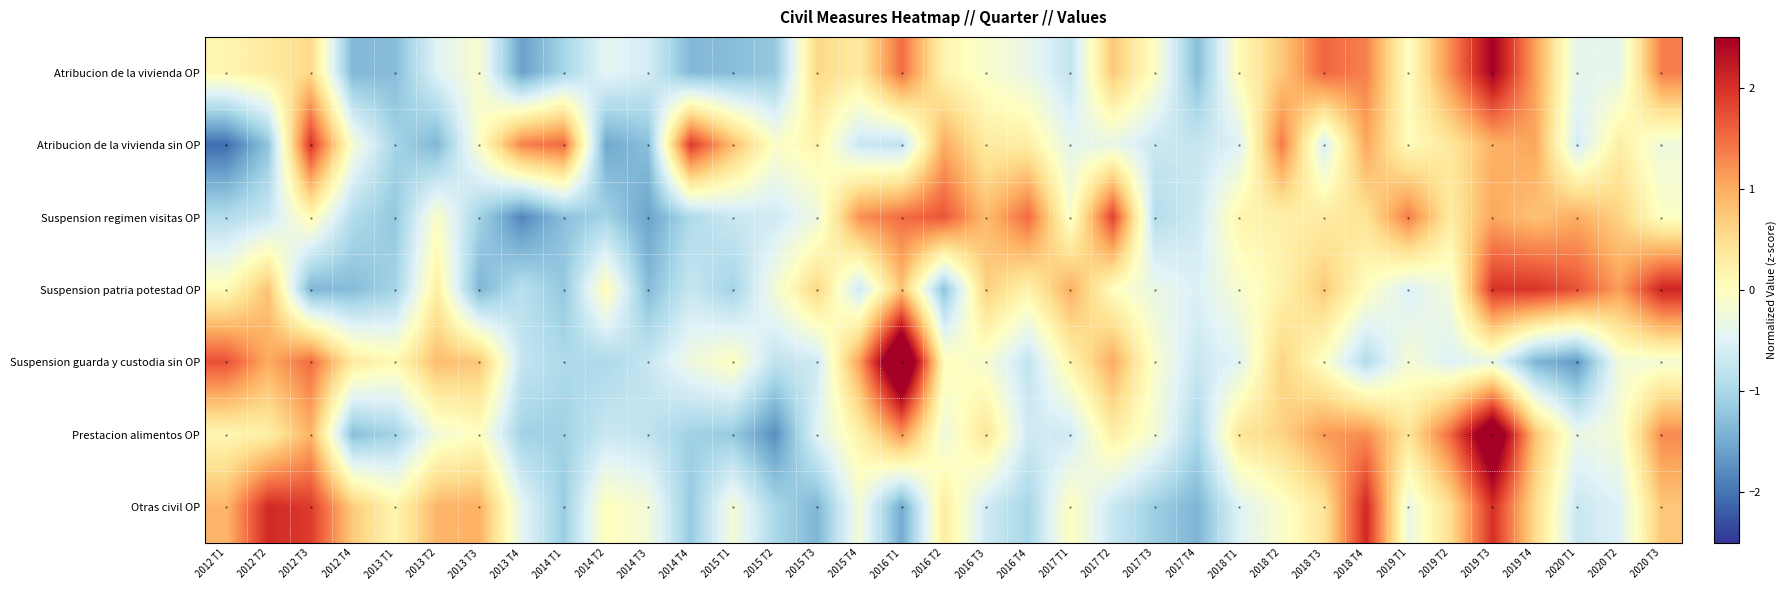

Reading left to right, extract all data points from this chart.

Atribucion de la vivienda OP: 2012 T1=0.2	2012 T2=0.3	2012 T3=0.6	2012 T4=-1.4	2013 T1=-1.3	2013 T2=-0.5	2013 T3=-0.1	2013 T4=-1.6	2014 T1=-1.0	2014 T2=-0.4	2014 T3=-0.6	2014 T4=-1.4	2015 T1=-1.3	2015 T2=-1.2	2015 T3=0.6	2015 T4=0.3	2016 T1=1.5	2016 T2=0.2	2016 T3=-0.1	2016 T4=-0.4	2017 T1=-0.8	2017 T2=0.7	2017 T3=-0.1	2017 T4=-1.3	2018 T1=0.1	2018 T2=0.7	2018 T3=1.6	2018 T4=1.3	2019 T1=-0.0	2019 T2=1.3	2019 T3=2.5	2019 T4=1.1	2020 T1=-0.4	2020 T2=-0.4	2020 T3=1.4
Atribucion de la vivienda sin OP: 2012 T1=-2.1	2012 T2=-1.2	2012 T3=2.0	2012 T4=-0.2	2013 T1=-1.0	2013 T2=-1.4	2013 T3=-0.1	2013 T4=1.3	2014 T1=1.5	2014 T2=-1.5	2014 T3=-1.3	2014 T4=1.9	2015 T1=0.9	2015 T2=-0.1	2015 T3=0.2	2015 T4=-0.7	2016 T1=-0.8	2016 T2=1.0	2016 T3=0.3	2016 T4=0.3	2017 T1=-0.4	2017 T2=-0.4	2017 T3=-0.7	2017 T4=-0.7	2018 T1=-0.5	2018 T2=1.4	2018 T3=-0.6	2018 T4=1.0	2019 T1=0.0	2019 T2=0.4	2019 T3=0.9	2019 T4=1.0	2020 T1=-0.6	2020 T2=0.3	2020 T3=-0.3
Suspension regimen visitas OP: 2012 T1=-0.9	2012 T2=-0.7	2012 T3=0.1	2012 T4=-0.9	2013 T1=-1.2	2013 T2=-0.1	2013 T3=-1.1	2013 T4=-1.8	2014 T1=-1.3	2014 T2=-1.1	2014 T3=-1.6	2014 T4=-0.9	2015 T1=-0.7	2015 T2=-0.6	2015 T3=-0.3	2015 T4=1.2	2016 T1=1.5	2016 T2=1.7	2016 T3=0.8	2016 T4=1.5	2017 T1=-0.1	2017 T2=1.9	2017 T3=-0.9	2017 T4=-0.7	2018 T1=0.2	2018 T2=0.2	2018 T3=0.3	2018 T4=0.4	2019 T1=1.4	2019 T2=0.3	2019 T3=1.0	2019 T4=0.8	2020 T1=1.0	2020 T2=0.6	2020 T3=-0.1
Suspension patria potestad OP: 2012 T1=0.1	2012 T2=0.8	2012 T3=-1.4	2012 T4=-1.3	2013 T1=-1.1	2013 T2=0.3	2013 T3=-1.4	2013 T4=-0.9	2014 T1=-1.2	2014 T2=0.1	2014 T3=-1.3	2014 T4=-0.7	2015 T1=-1.1	2015 T2=-0.2	2015 T3=0.6	2015 T4=-0.7	2016 T1=0.8	2016 T2=-1.3	2016 T3=0.7	2016 T4=0.2	2017 T1=1.0	2017 T2=-0.0	2017 T3=-0.3	2017 T4=-0.5	2018 T1=-0.1	2018 T2=0.2	2018 T3=0.7	2018 T4=-0.0	2019 T1=-0.5	2019 T2=-0.2	2019 T3=2.0	2019 T4=2.0	2020 T1=1.7	2020 T2=1.1	2020 T3=2.1
Suspension guarda y custodia sin OP: 2012 T1=1.7	2012 T2=1.0	2012 T3=1.5	2012 T4=0.3	2013 T1=0.1	2013 T2=0.8	2013 T3=0.7	2013 T4=-0.7	2014 T1=-1.0	2014 T2=-1.0	2014 T3=-0.7	2014 T4=-0.3	2015 T1=0.0	2015 T2=-0.8	2015 T3=-0.7	2015 T4=1.1	2016 T1=3.6	2016 T2=0.1	2016 T3=-0.2	2016 T4=-0.8	2017 T1=0.2	2017 T2=1.0	2017 T3=-0.1	2017 T4=-0.7	2018 T1=-0.5	2018 T2=0.6	2018 T3=-0.0	2018 T4=-0.9	2019 T1=-0.2	2019 T2=-0.5	2019 T3=-0.3	2019 T4=-1.4	2020 T1=-1.7	2020 T2=-0.2	2020 T3=-0.2
Prestacion alimentos OP: 2012 T1=0.1	2012 T2=0.2	2012 T3=0.9	2012 T4=-1.3	2013 T1=-1.0	2013 T2=-0.2	2013 T3=-0.0	2013 T4=-1.1	2014 T1=-1.1	2014 T2=-0.7	2014 T3=-0.8	2014 T4=-1.1	2015 T1=-1.2	2015 T2=-1.8	2015 T3=-0.5	2015 T4=0.2	2016 T1=1.2	2016 T2=-0.3	2016 T3=0.4	2016 T4=-0.7	2017 T1=-0.6	2017 T2=0.3	2017 T3=-0.2	2017 T4=-1.0	2018 T1=0.4	2018 T2=0.6	2018 T3=1.1	2018 T4=1.2	2019 T1=0.4	2019 T2=1.5	2019 T3=3.2	2019 T4=0.8	2020 T1=-0.3	2020 T2=-0.2	2020 T3=1.3
Otras civil OP: 2012 T1=0.9	2012 T2=2.1	2012 T3=1.9	2012 T4=0.7	2013 T1=0.2	2013 T2=0.9	2013 T3=1.0	2013 T4=-0.4	2014 T1=-1.1	2014 T2=0.0	2014 T3=-0.2	2014 T4=-1.2	2015 T1=-0.2	2015 T2=-1.0	2015 T3=-1.4	2015 T4=-0.2	2016 T1=-1.5	2016 T2=0.3	2016 T3=-0.7	2016 T4=-1.0	2017 T1=0.0	2017 T2=-0.7	2017 T3=-1.1	2017 T4=-1.4	2018 T1=-0.5	2018 T2=-0.1	2018 T3=0.4	2018 T4=2.1	2019 T1=-0.3	2019 T2=0.5	2019 T3=2.0	2019 T4=0.5	2020 T1=-0.7	2020 T2=-0.5	2020 T3=0.8